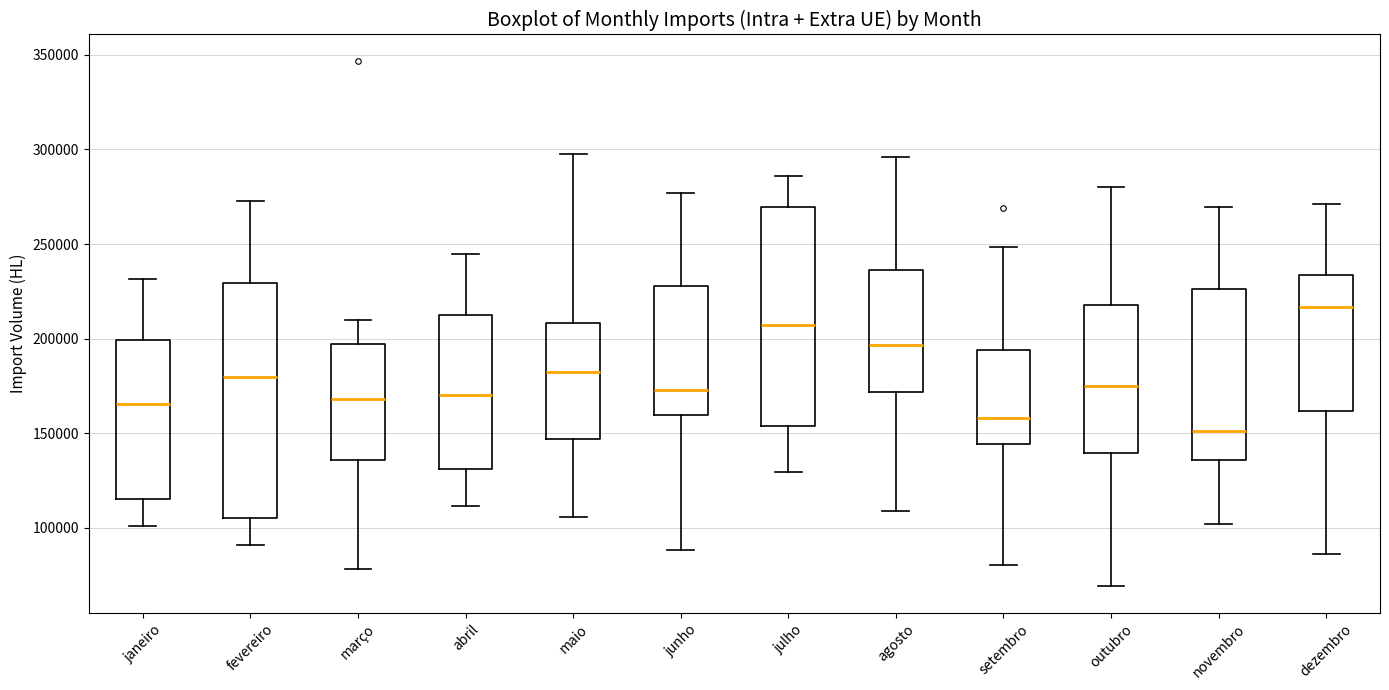

Where does the upper whisker of the box for março end on the y-axis? The values are not printed on the chart, so give them approximately, as read against the axis.

210000